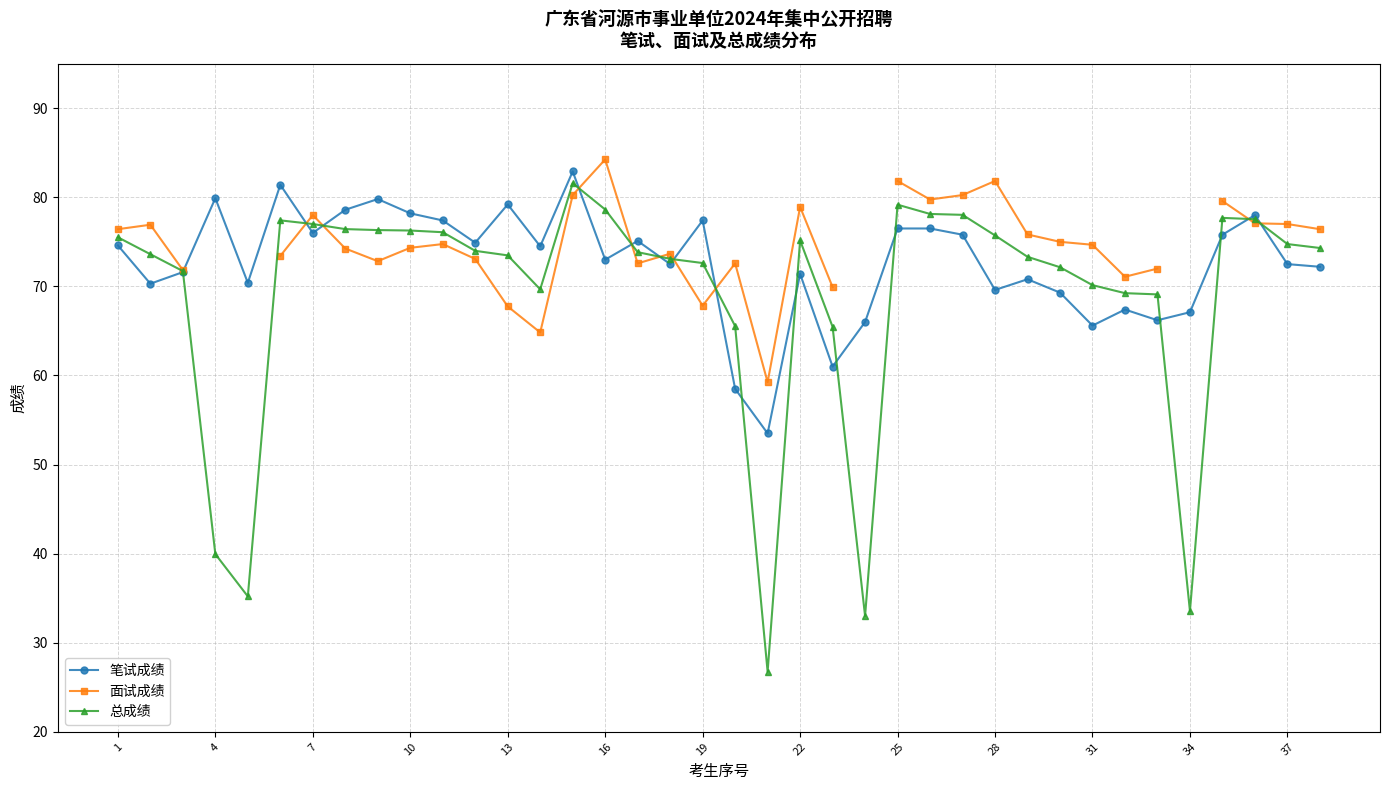

The 总成绩 series shows 114.4 at 25. True or false?

False